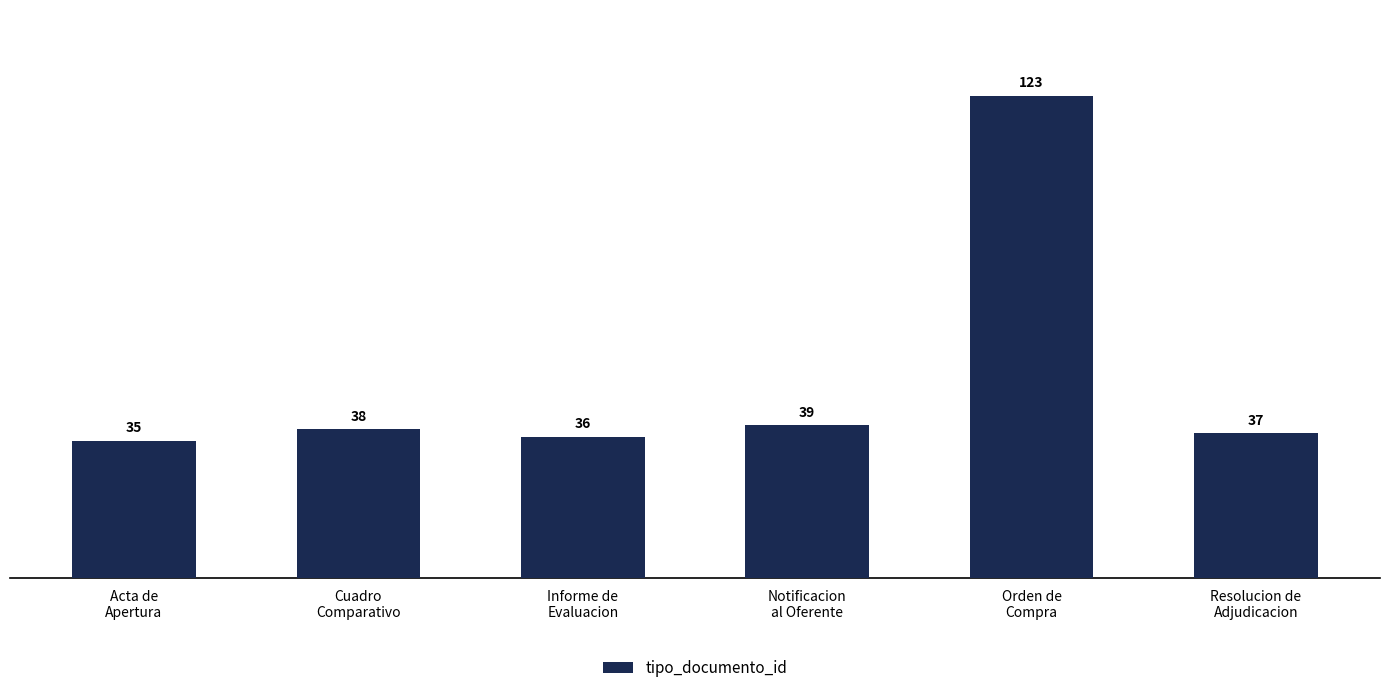

How many bars are there in total?

6